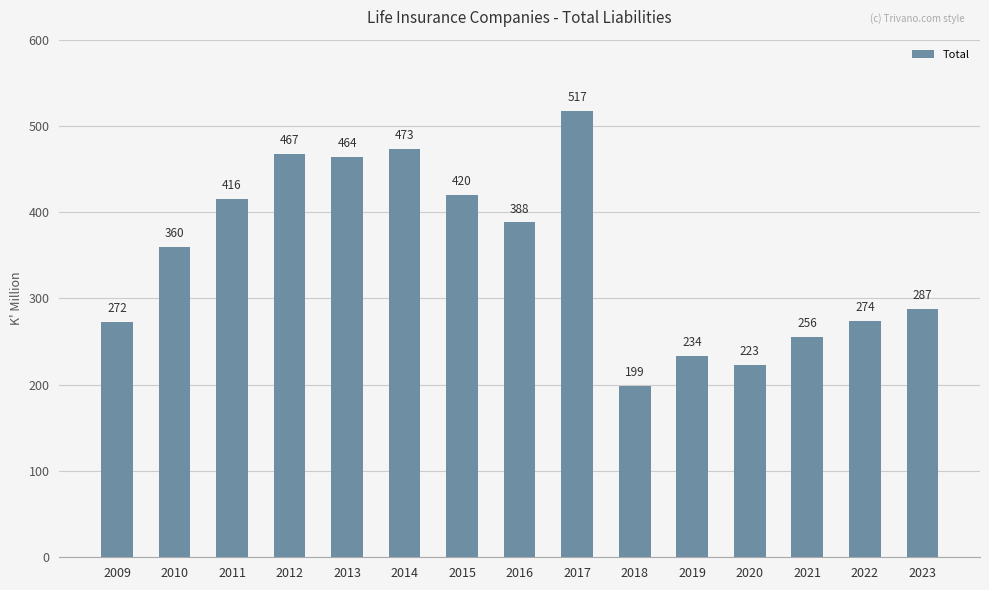

How many values are below 359?

7